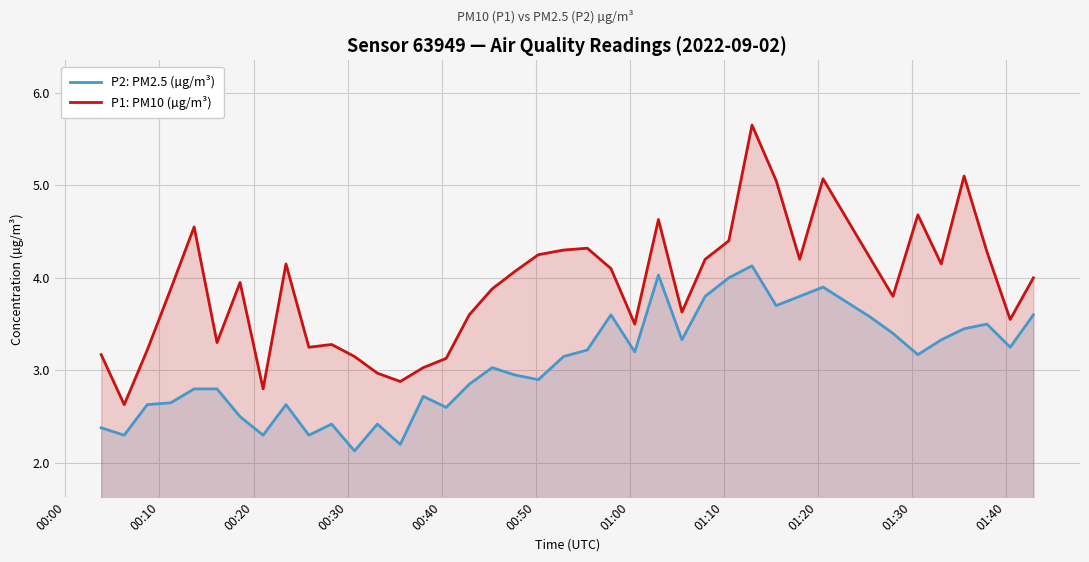

True or false: P2: PM2.5 (µg/m³) and P1: PM10 (µg/m³) cross at least once.

False